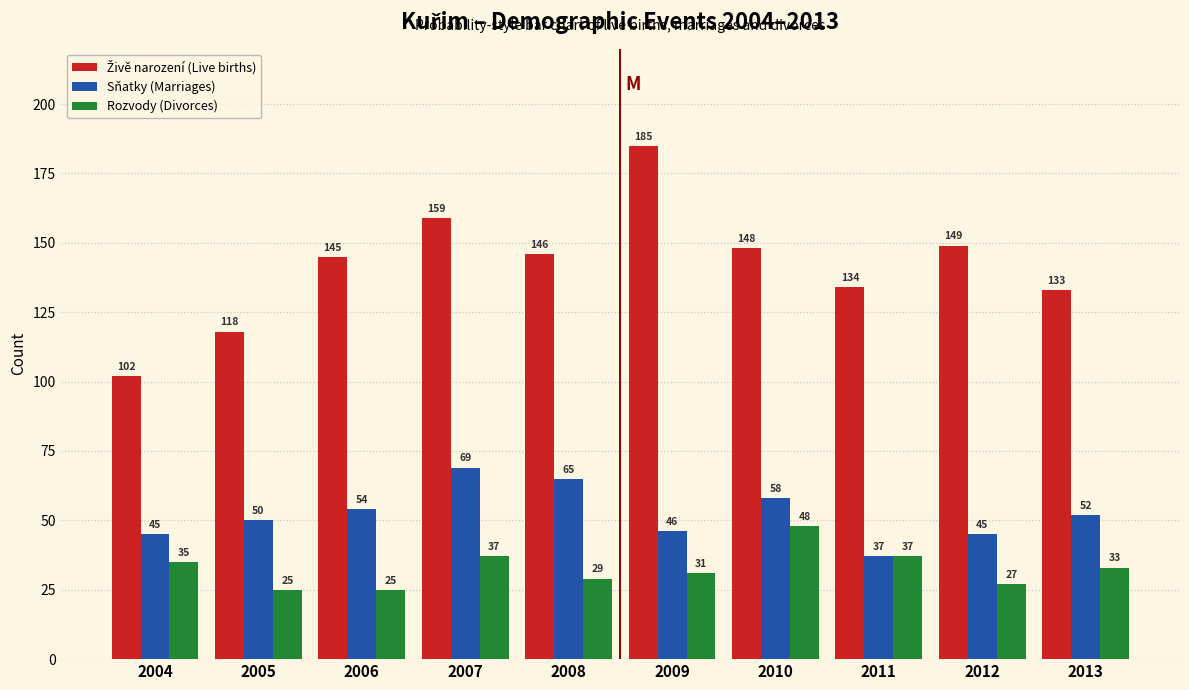

What is the sum of all Sňatky (Marriages) values?

521